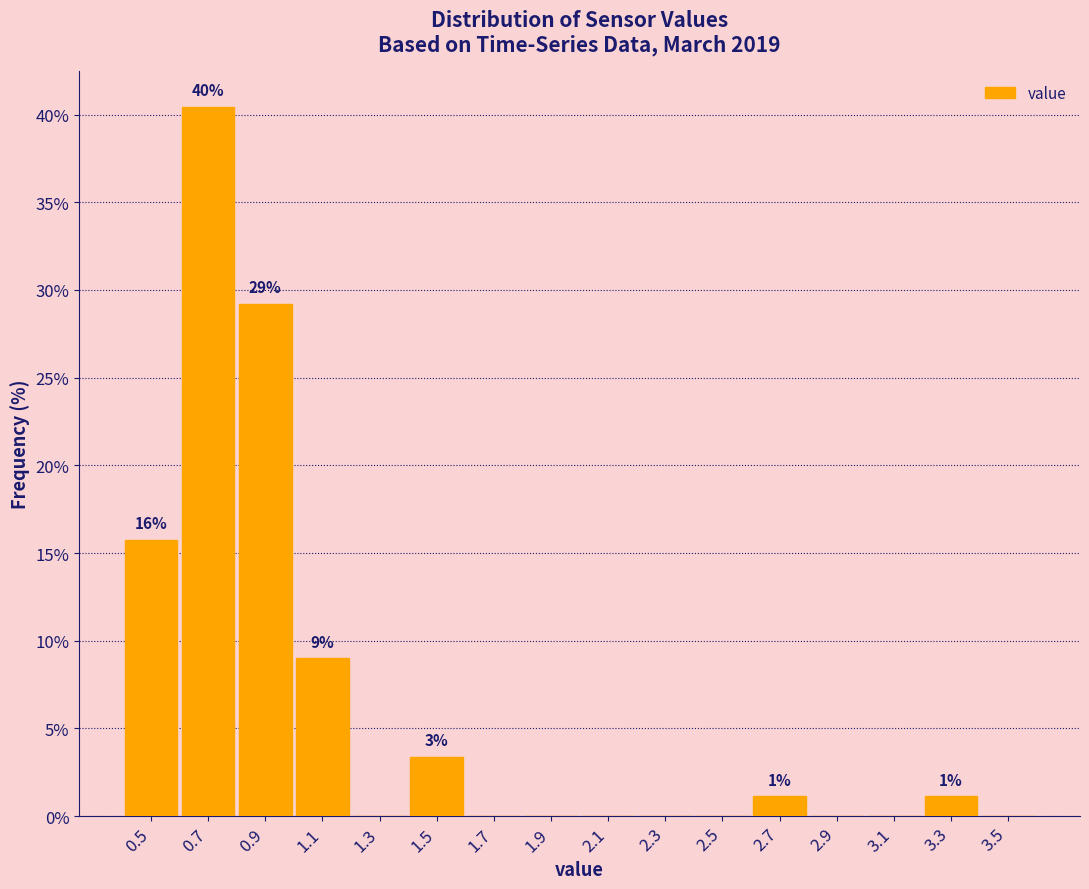

Which range on the x-axis has the tallest bar?

0.6 to 0.8